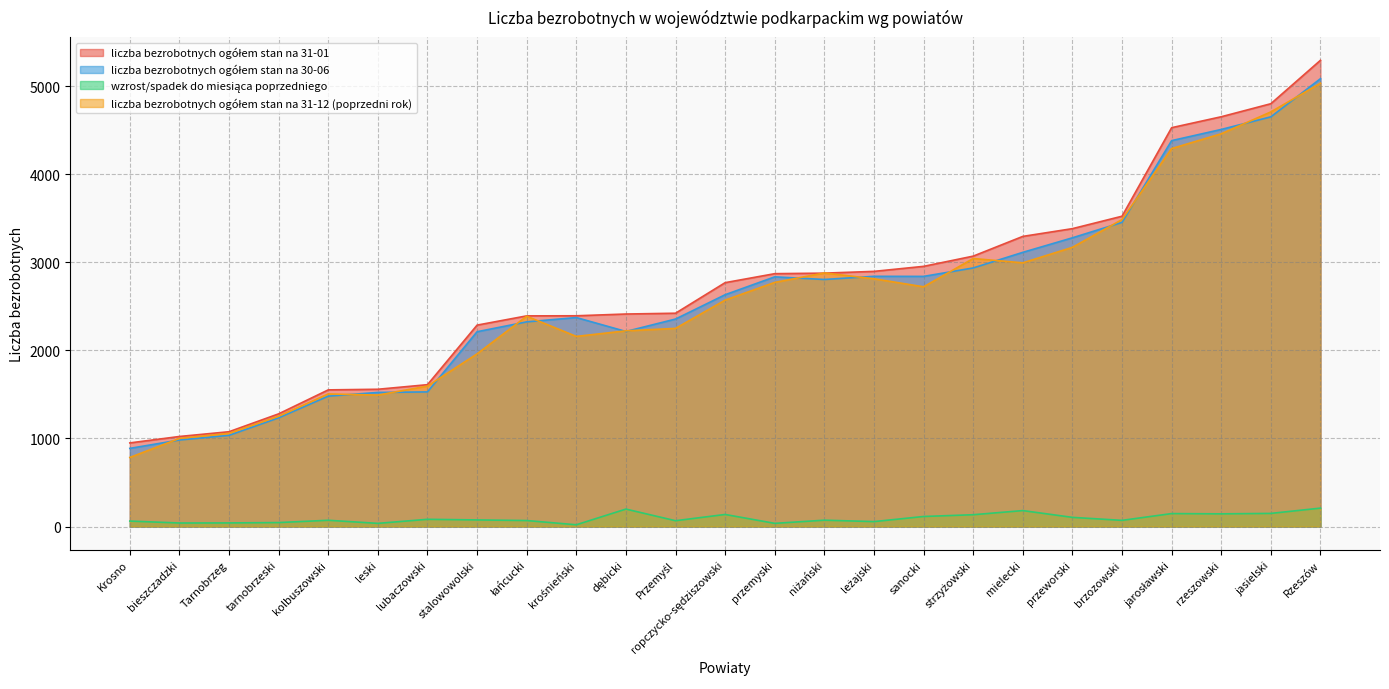

What are all the series names shown in the legend?

liczba bezrobotnych ogółem stan na 31-01, liczba bezrobotnych ogółem stan na 30-06, wzrost/spadek do miesiąca poprzedniego, liczba bezrobotnych ogółem stan na 31-12 (poprzedni rok)